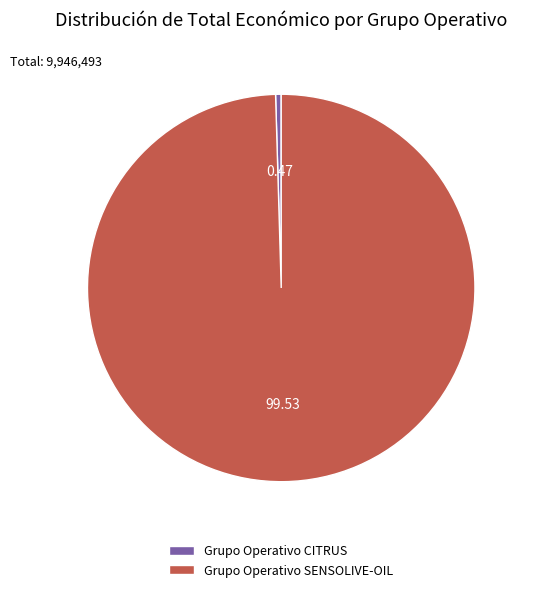

What is the smallest slice in the pie chart?

Grupo Operativo CITRUS